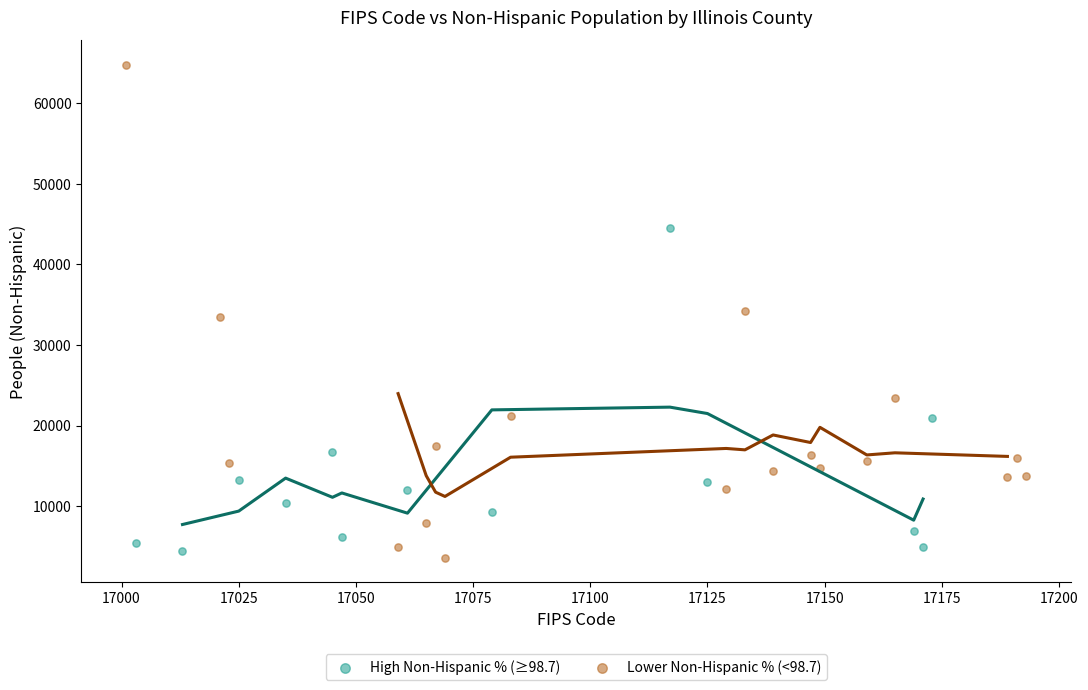

Which series contains the lowest Y value?

Lower Non-Hispanic % (<98.7)